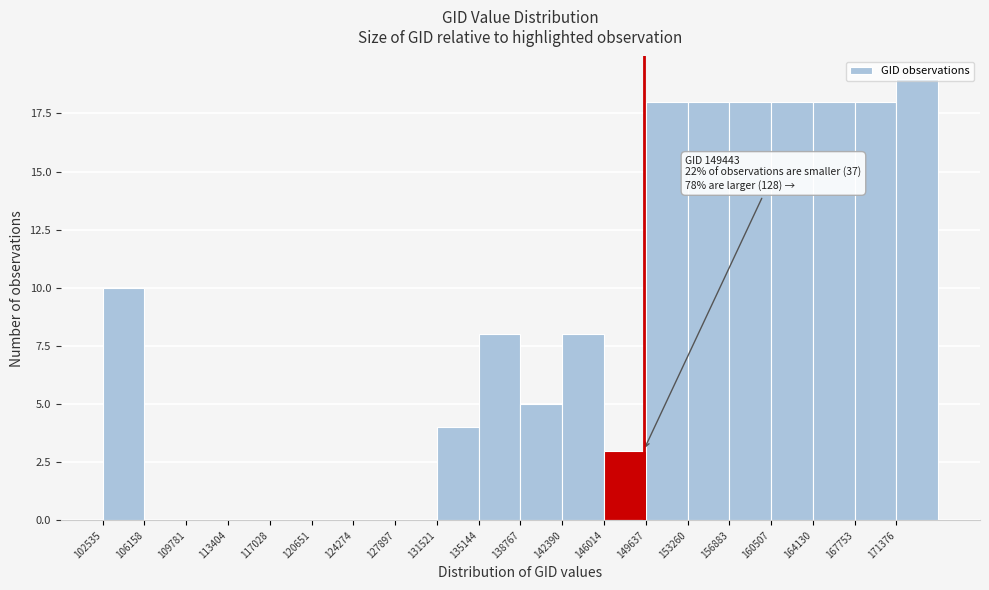

Over which range of the x-axis is the bar tallest?

171500 to 175000